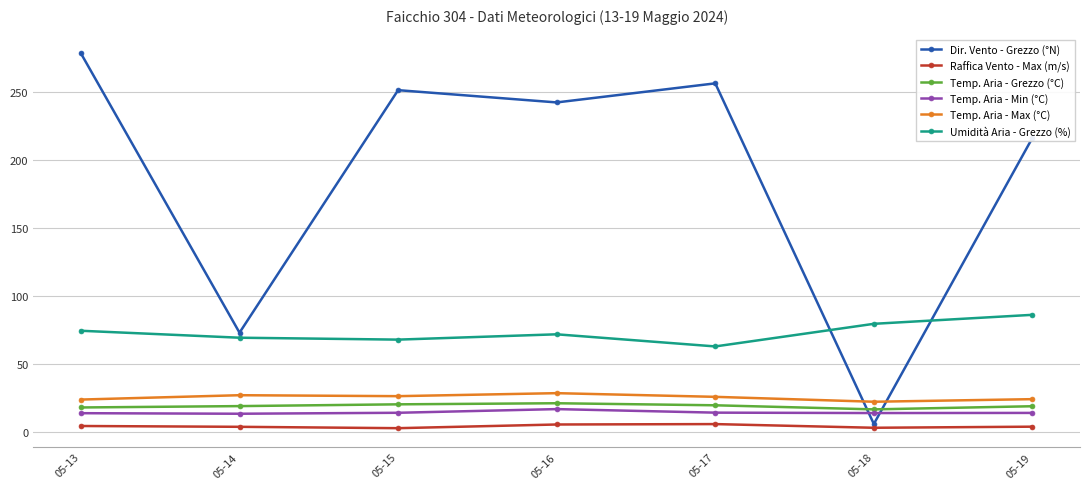

Does the chart have visible grid lines?

Yes